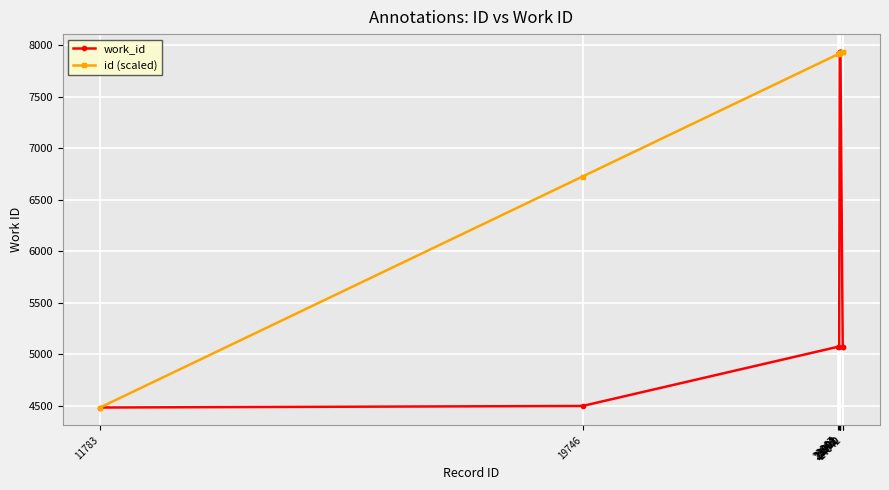

What is the maximum value shown in the chart?

7933.0